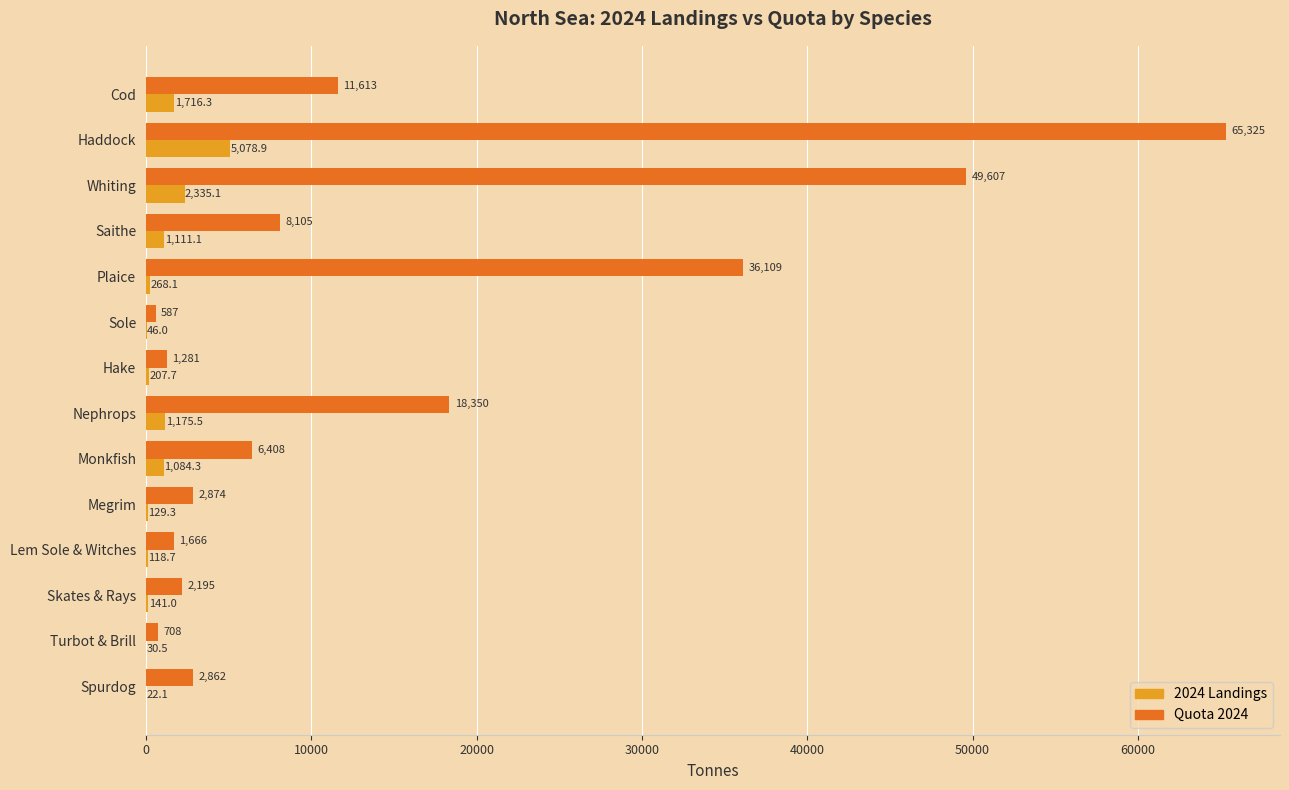

At which label does 2024 Landings reach its peak?

Haddock